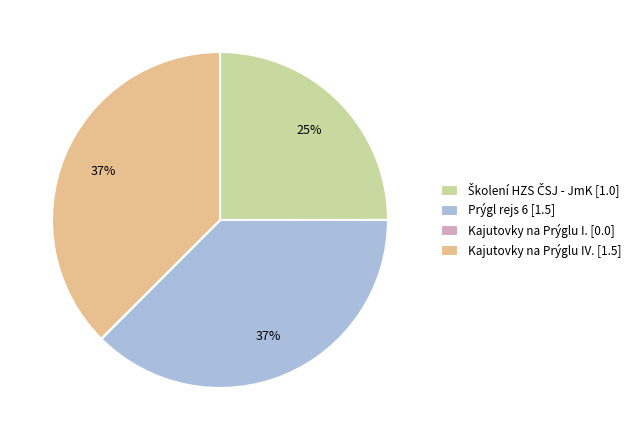

Does Kajutovky na Prýglu IV. [1.5] account for over 50% of the chart?

No